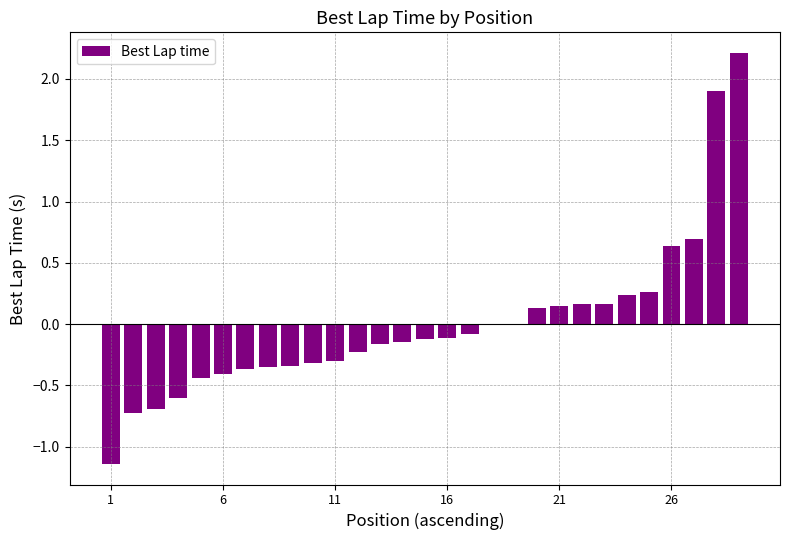

What is the greatest value displayed?

2.2